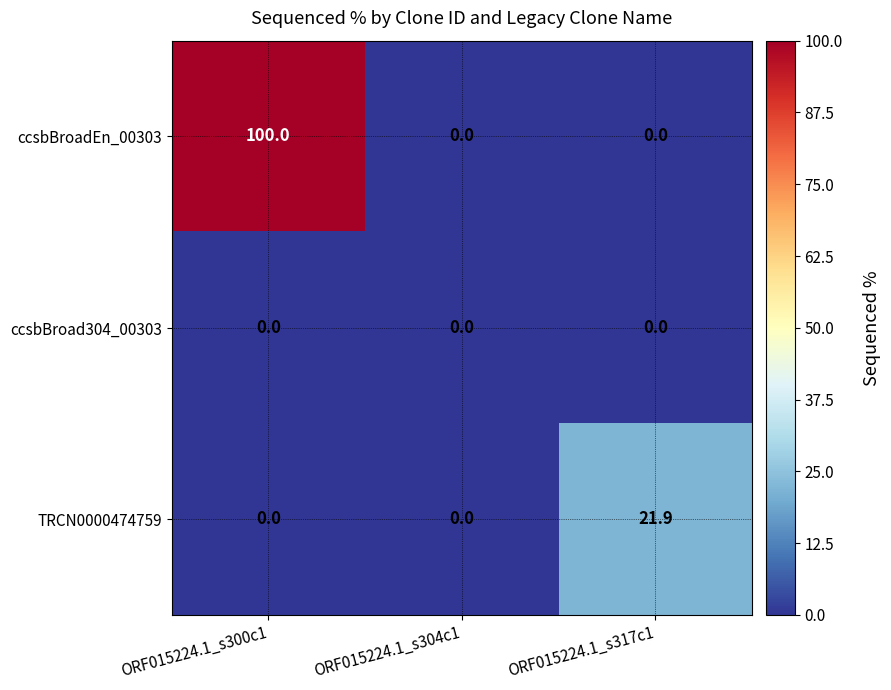

Which label corresponds to the largest value in the chart?

ORF015224.1_s300c1